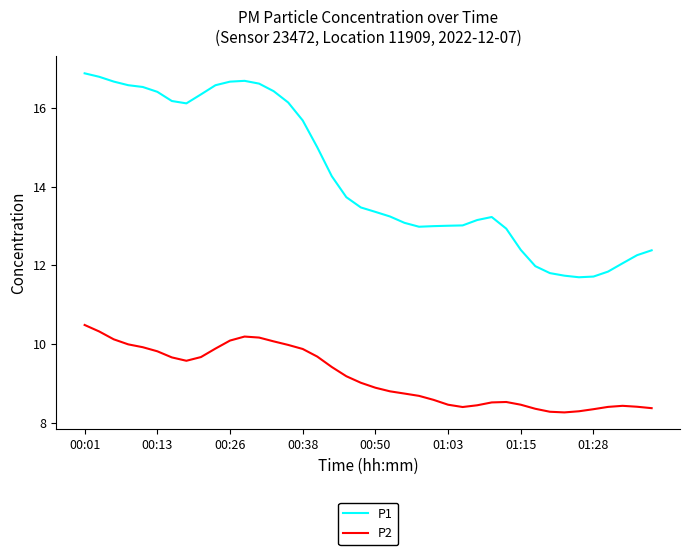

Which series has the widest spread of values?

P1